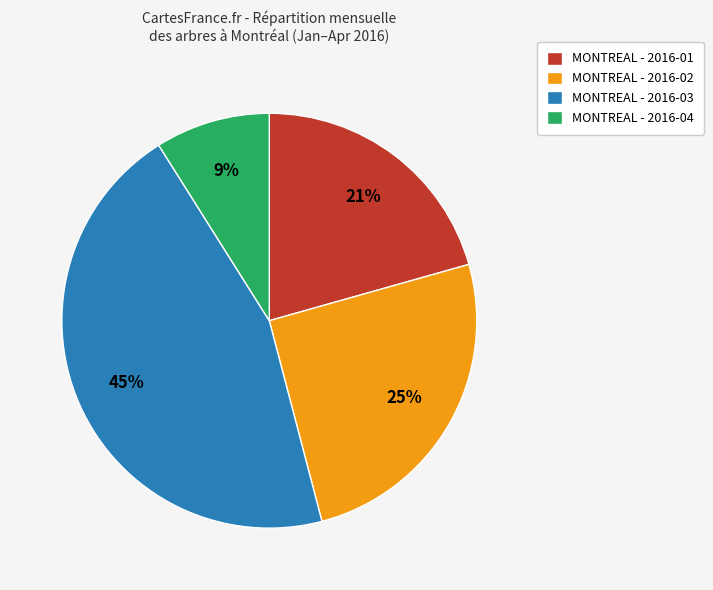

To the nearest percent, what is the difference between the largest and smallest slice percentages?

36%